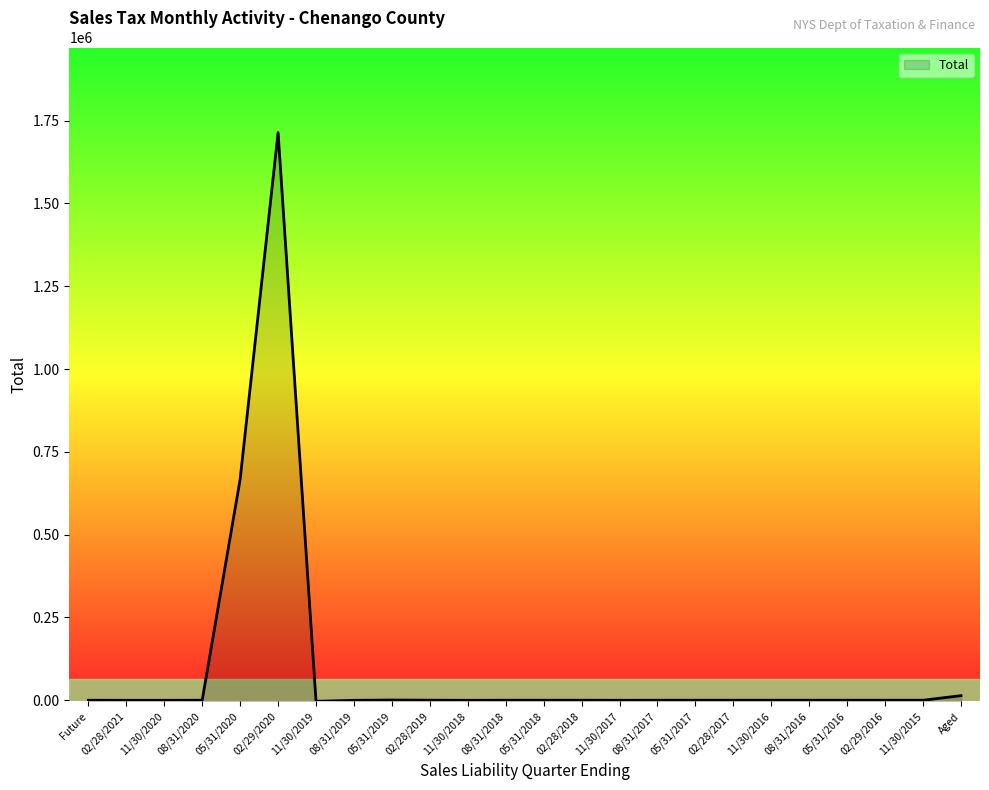

How many values are below zero?

15